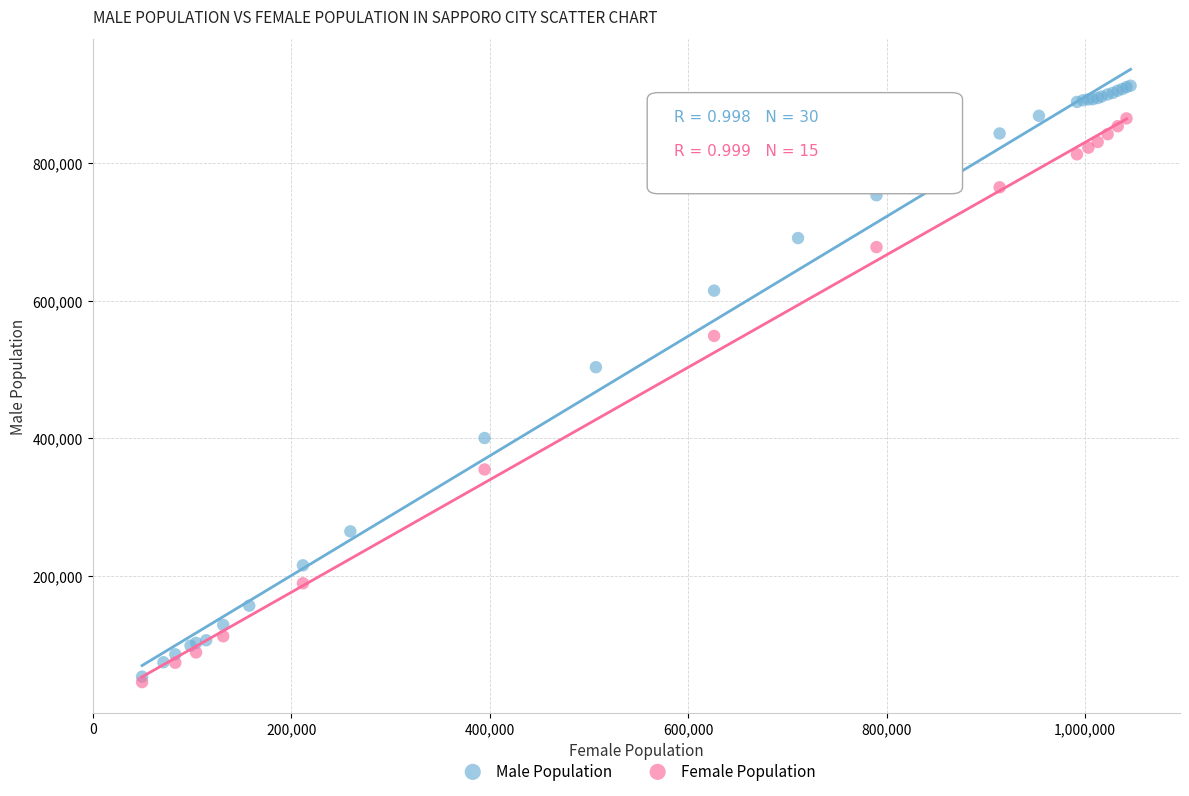

Which series has the largest Y range (max minus min)?

Male Population